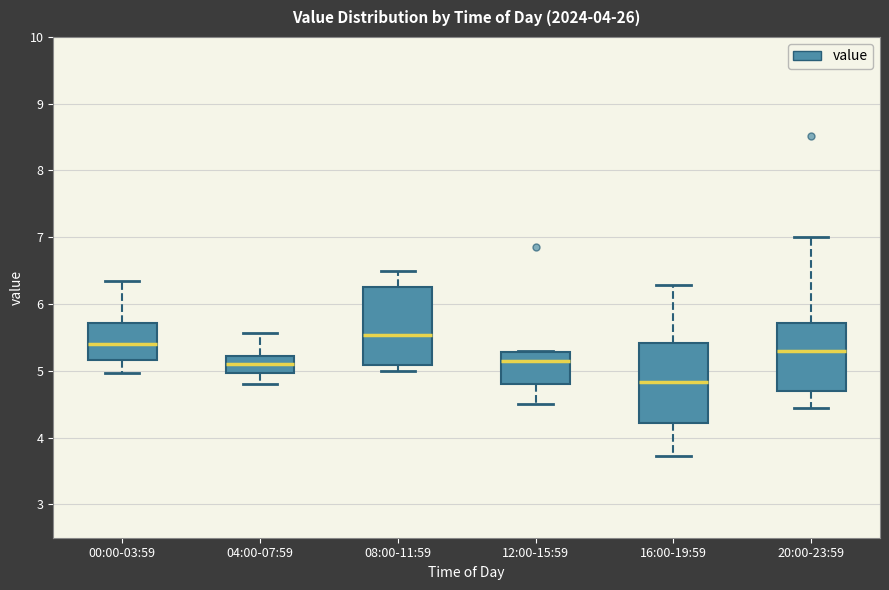

Where does the upper whisker of the box for 08:00-11:59 end on the y-axis? The values are not printed on the chart, so give them approximately, as read against the axis.

6.5